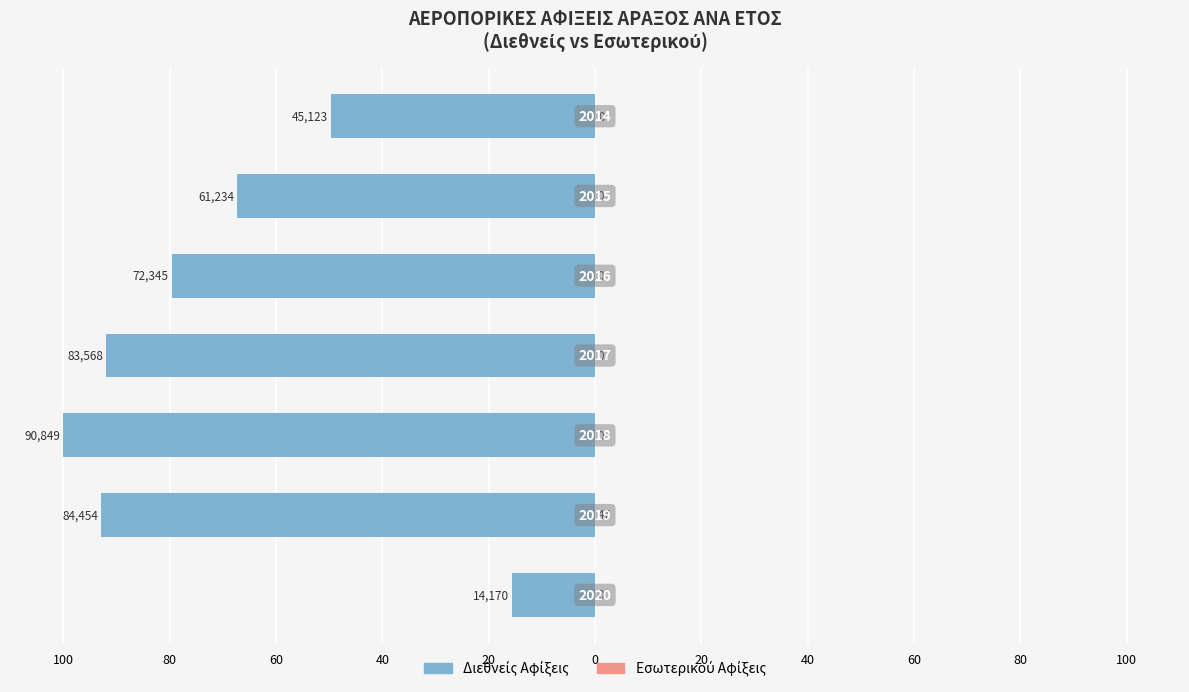

What is the sum of all Εσωτερικό Αφίξεις values?

0.2